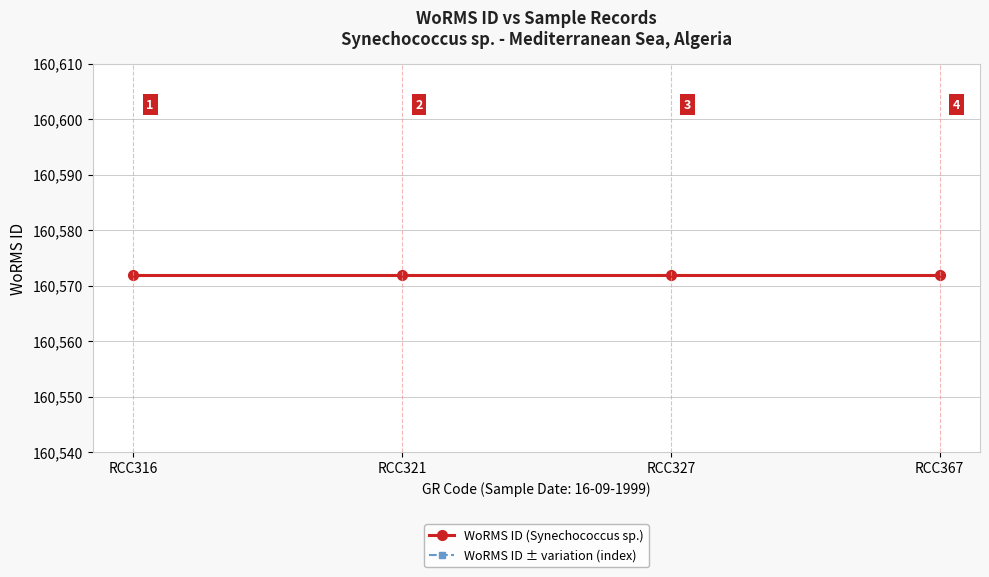

True or false: WoRMS ID ± variation (index) and WoRMS ID (Synechococcus sp.) cross at least once.

False